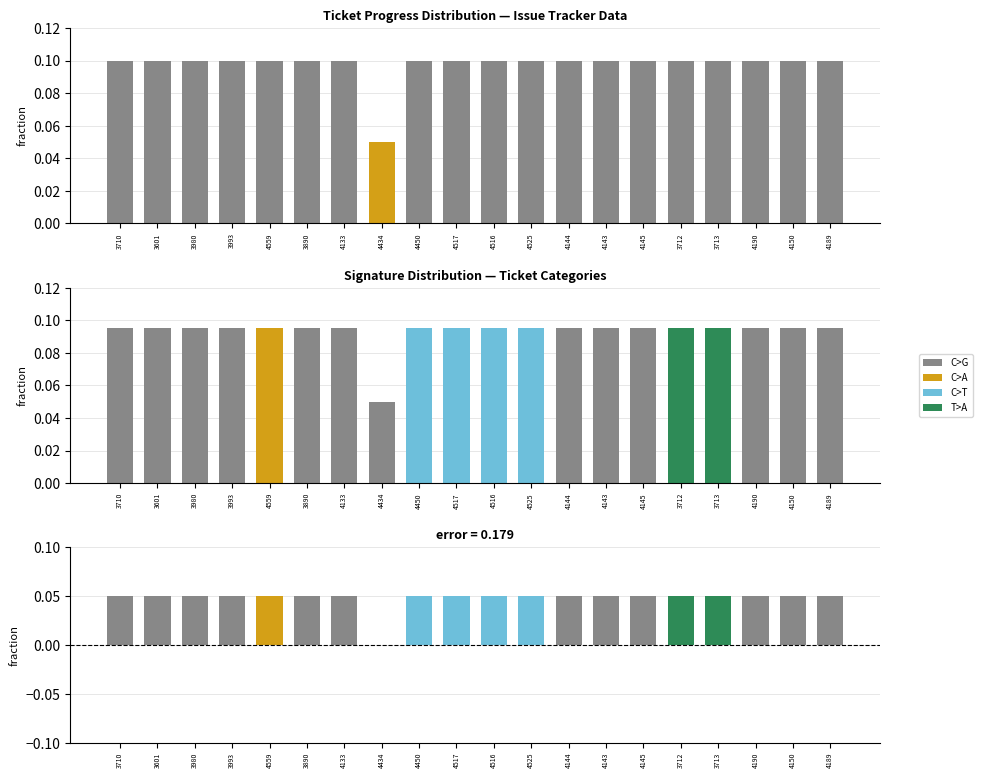

What is the label of the 17th bar from the left?

3713